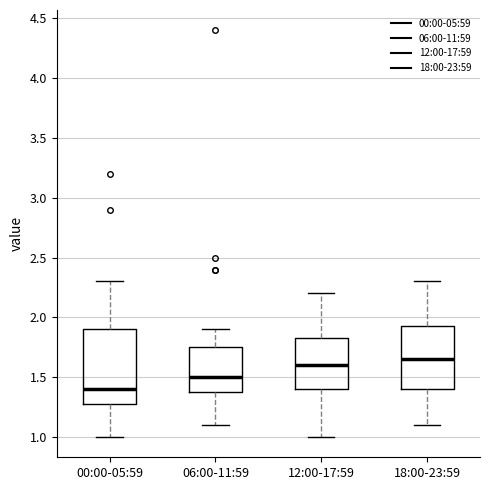

Reading left to right, transcribe this box plot: for each box, give where its median line is, the range the box spans, and where its two whiskers end, as read against the y-axis. The values are not printed on the chart, so give them approximately, as read against the axis.

00:00-05:59: median 1.40, box 1.30 to 1.90, whiskers 1.00 to 2.30
06:00-11:59: median 1.50, box 1.40 to 1.75, whiskers 1.10 to 1.90
12:00-17:59: median 1.60, box 1.40 to 1.85, whiskers 1.00 to 2.20
18:00-23:59: median 1.65, box 1.40 to 1.95, whiskers 1.10 to 2.30